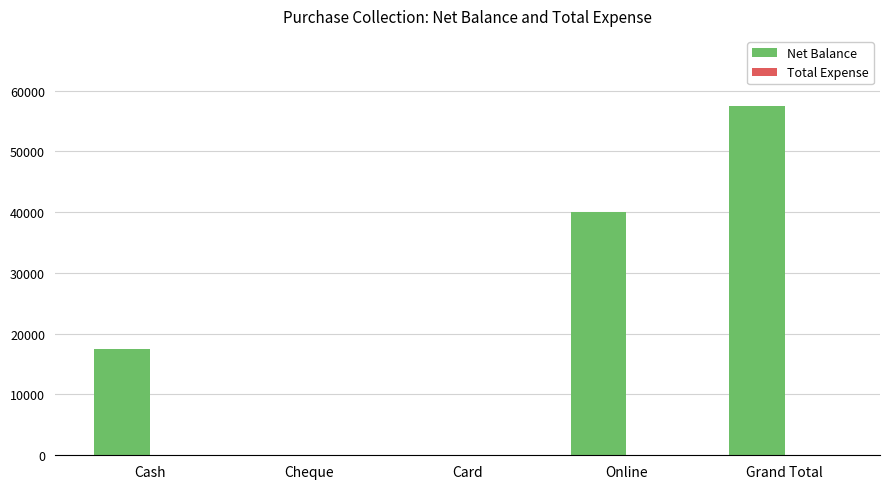

Between Cheque and Online, which is larger?

Online